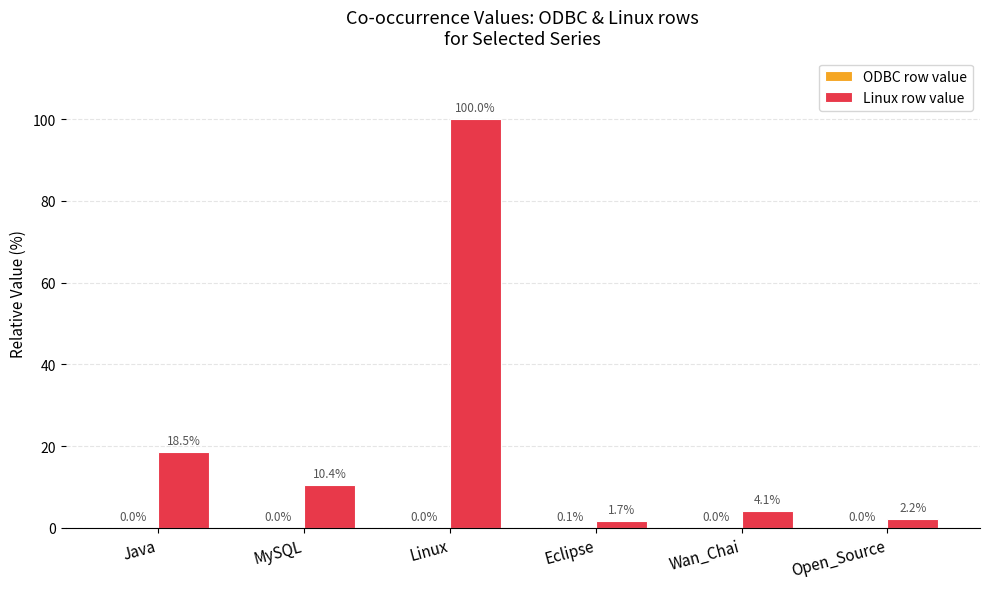

Between Linux and Open_Source, which series saw the biggest shift?

Linux row value